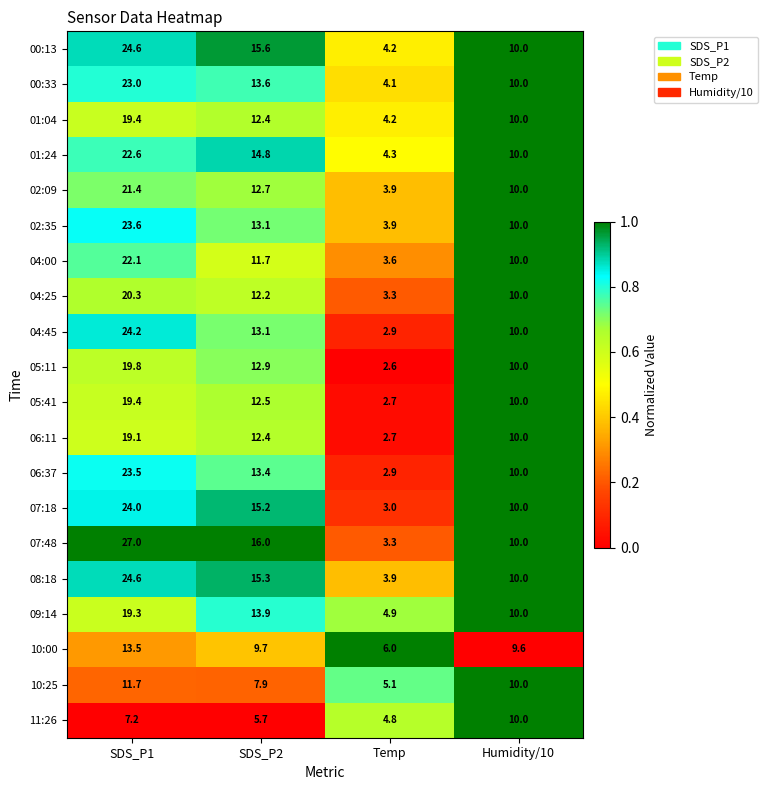

Which series has the largest range (max minus min)?

07:48